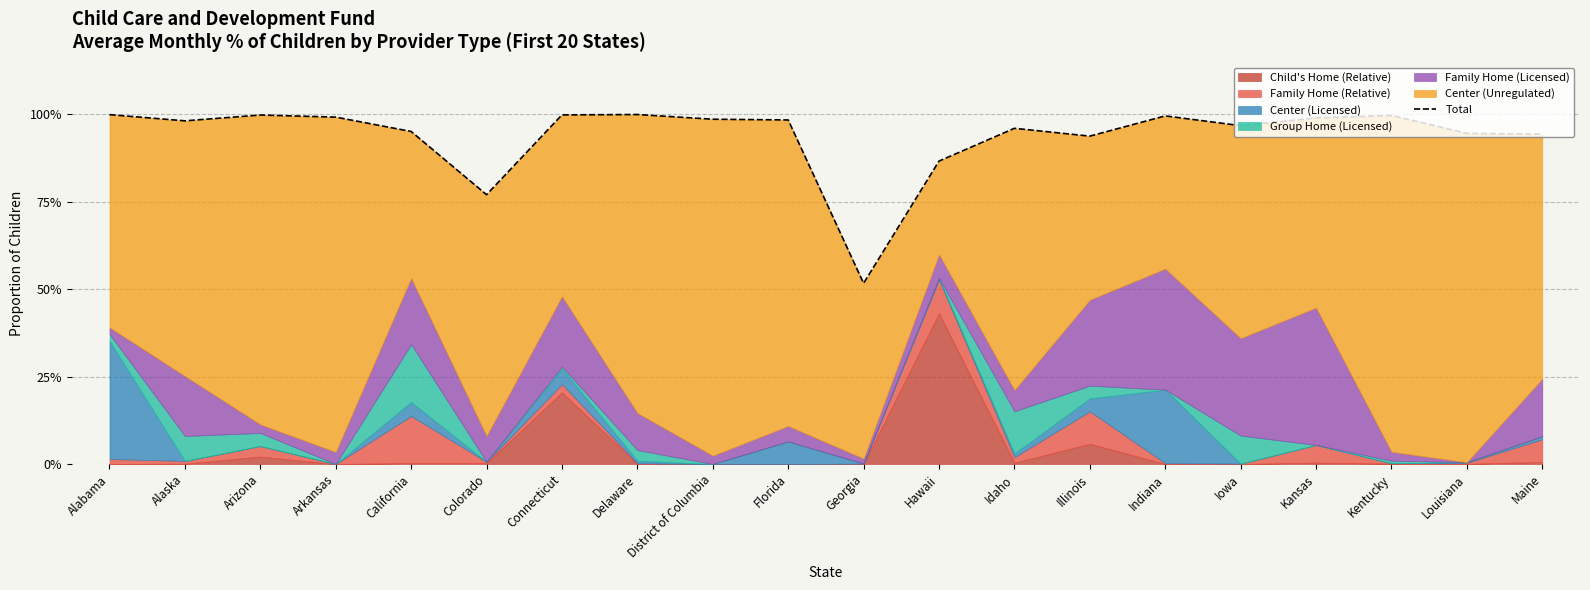

List the labels in order of value, largest first.

Delaware, Alabama, Connecticut, Arizona, Kentucky, Indiana, Arkansas, Kansas, District of Columbia, Florida, Alaska, Iowa, Idaho, California, Louisiana, Maine, Illinois, Hawaii, Colorado, Georgia